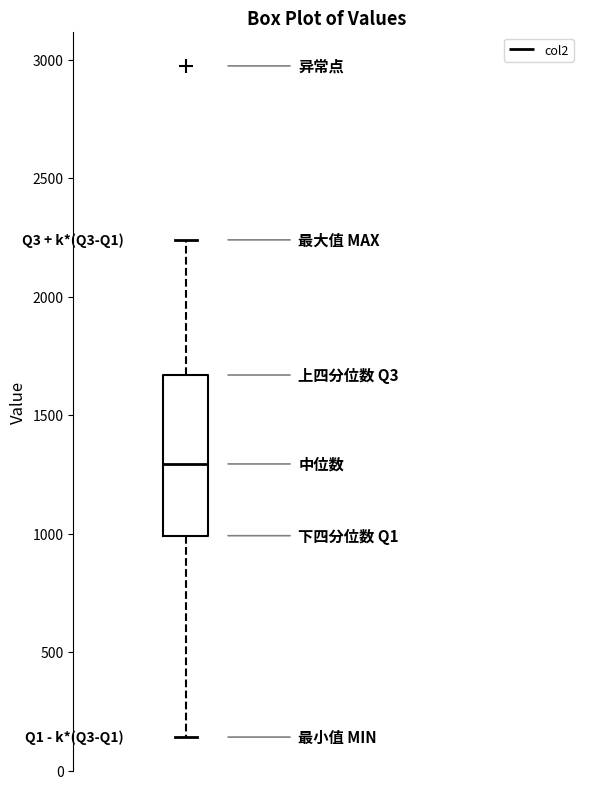

Where does the median line of the box sit on the y-axis? The values are not printed on the chart, so give them approximately, as read against the axis.

1300